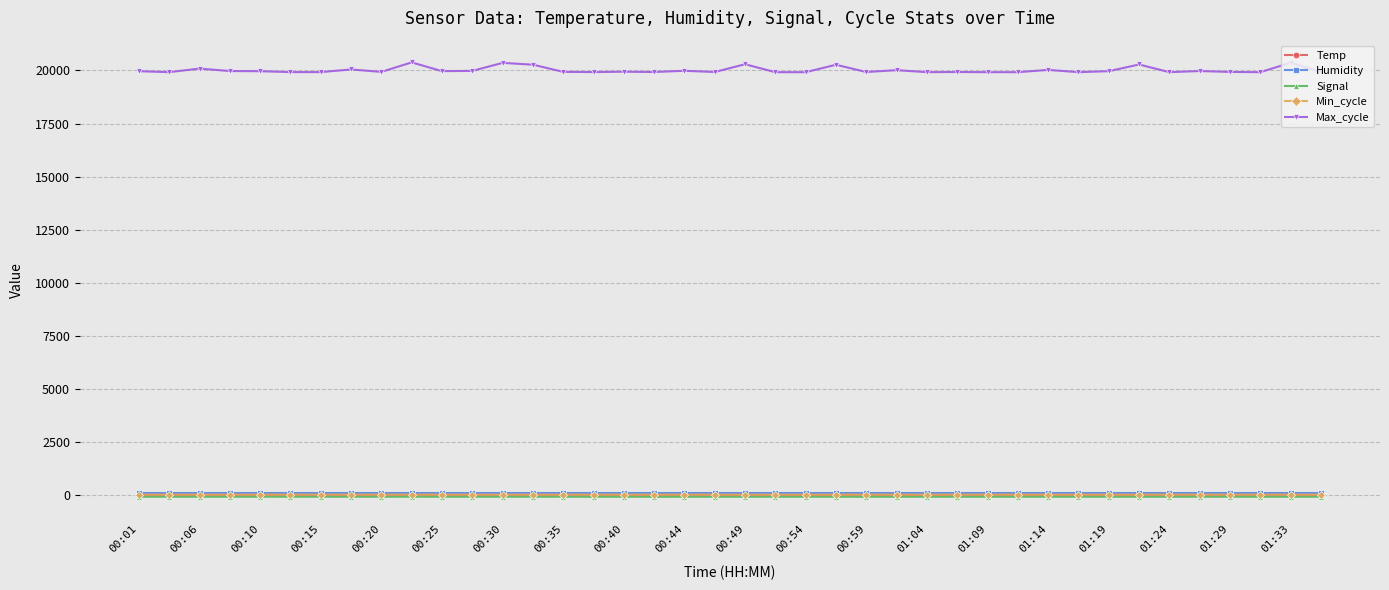

At how many categories does at least one series exceed 13460?

40